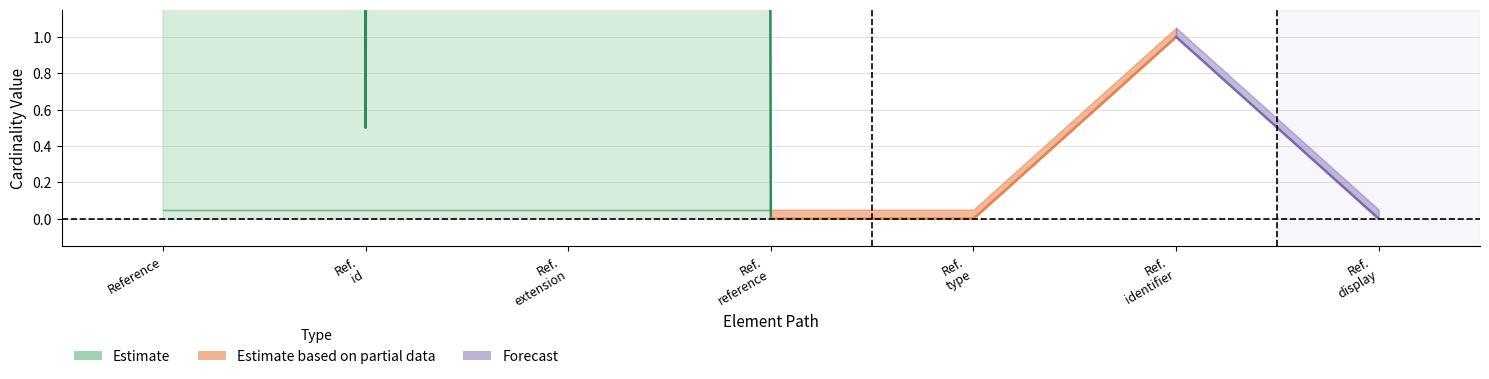

True or false: Base Min and Min intersect in this chart.

False